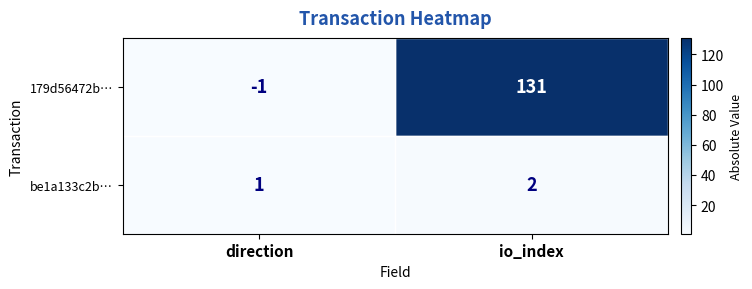

What is the total value across all series at io_index?

133